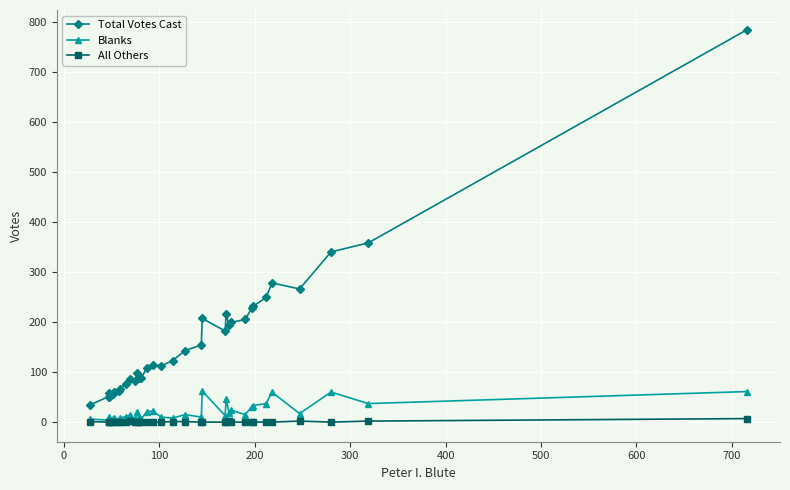

How many values in the Total Votes Cast series are below 123?

17